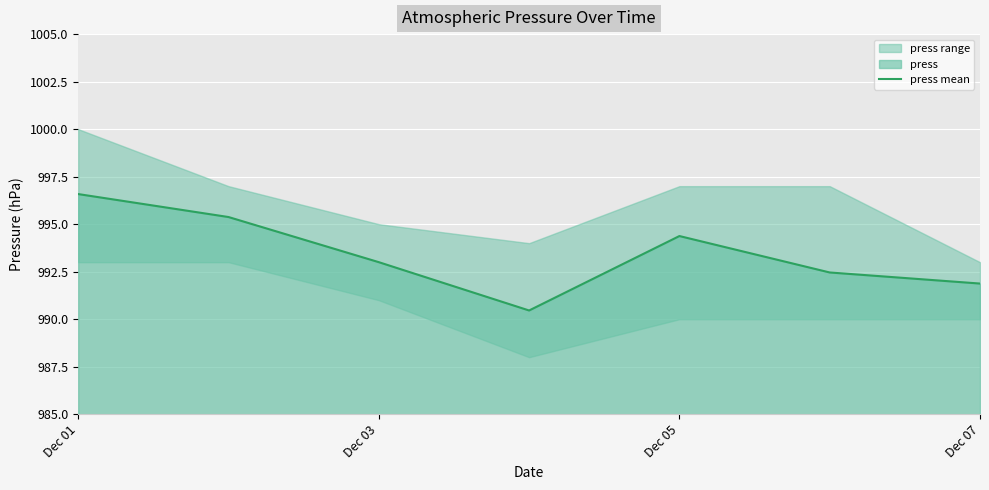

What is the lowest value of the press mean series?

990.5